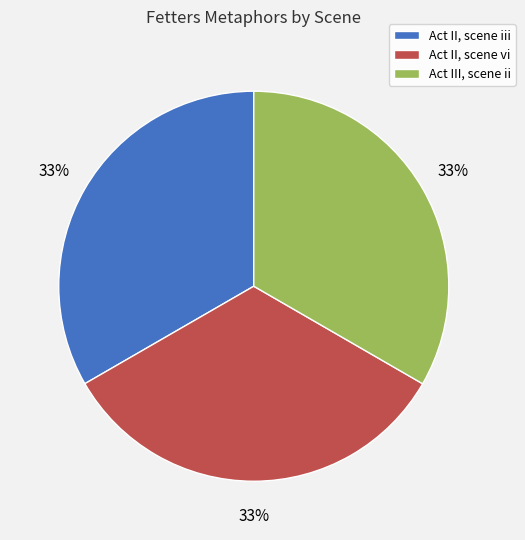

True or false: Act II, scene vi accounts for 33% of the total.

True